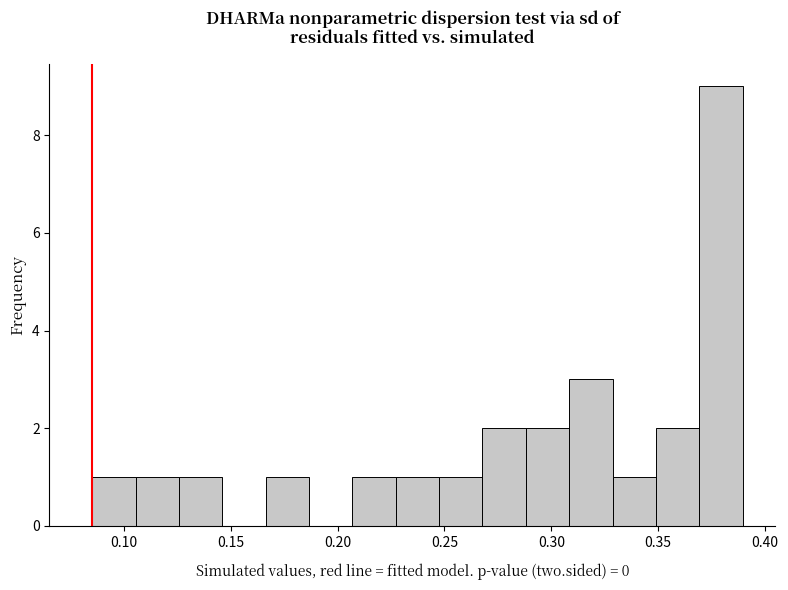

Reading left to right, list every bar in this chart as the range it spans on the x-axis followed by its height. Neither the bar edges nor the heights are printed on the chart, so give them approximately, as read against the axes.

0.085 to 0.105: 1
0.105 to 0.125: 1
0.125 to 0.145: 1
0.145 to 0.165: 0
0.165 to 0.185: 1
0.185 to 0.205: 0
0.205 to 0.225: 1
0.225 to 0.250: 1
0.250 to 0.270: 1
0.270 to 0.290: 2
0.290 to 0.310: 2
0.310 to 0.330: 3
0.330 to 0.350: 1
0.350 to 0.370: 2
0.370 to 0.390: 9